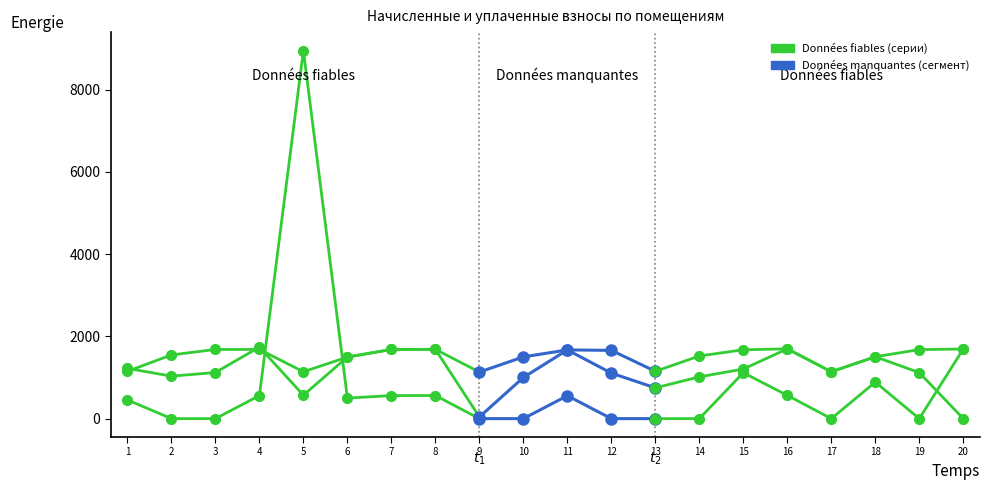

What is the change in value from 6 to 7?

+184.3